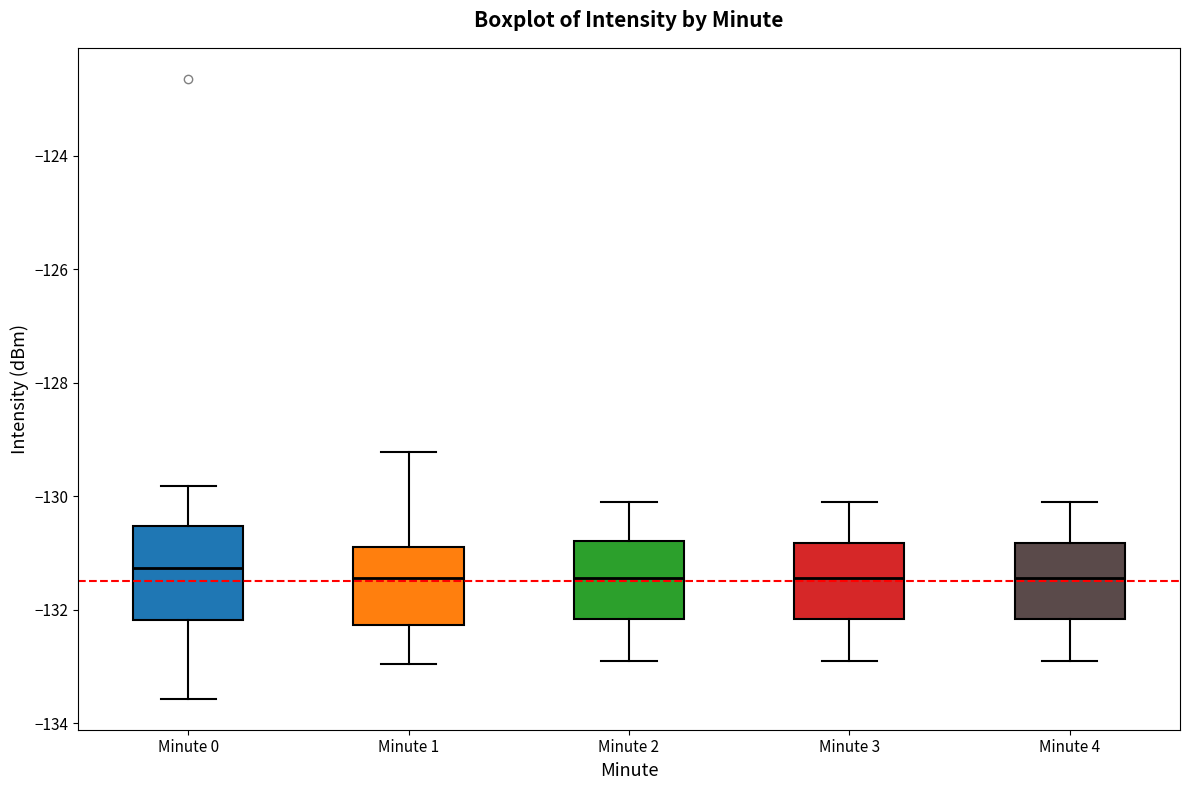

Which box is the tallest, from its lower edge to its upper edge?

Minute 0